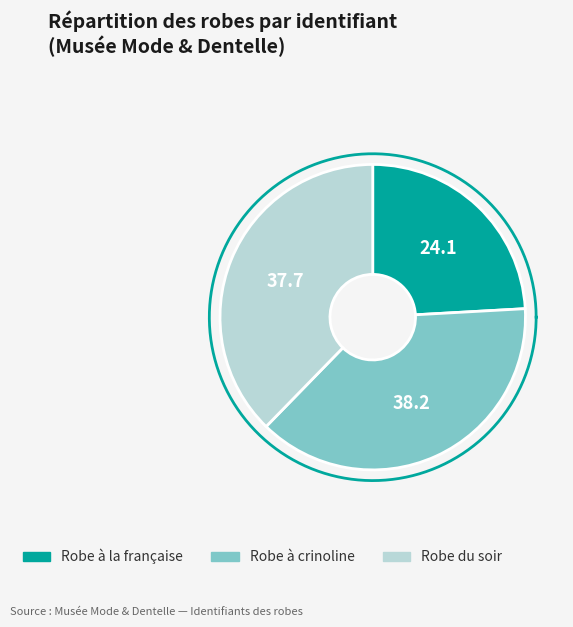

Which slice is the smallest?

Robe à la française